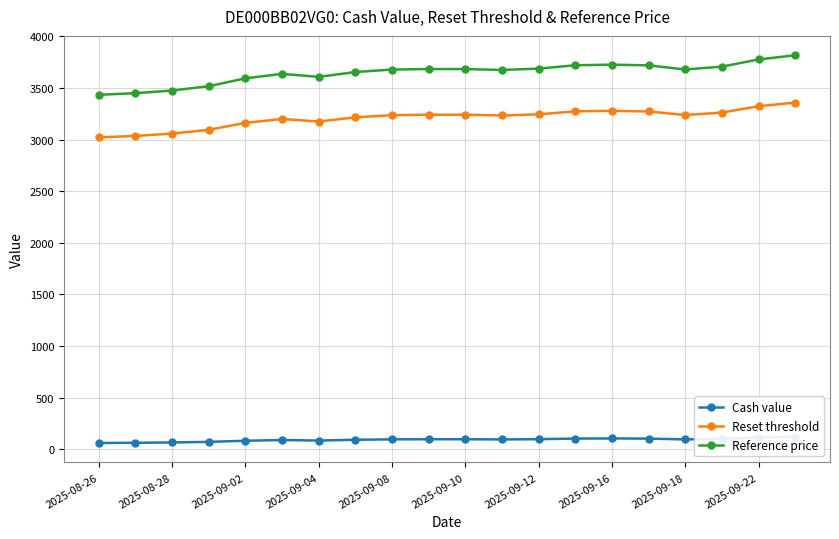

True or false: Reset threshold has more than 0 interior local peaks.

True